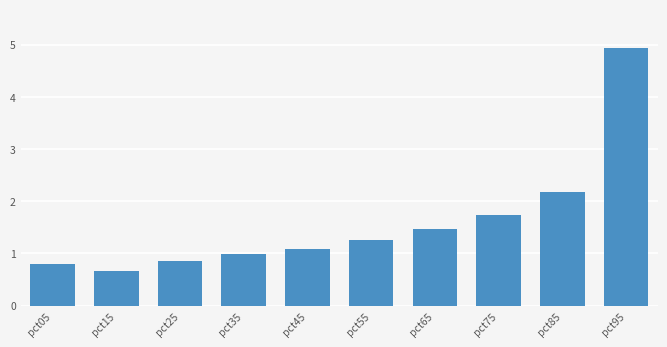

How many bars are there in total?

10